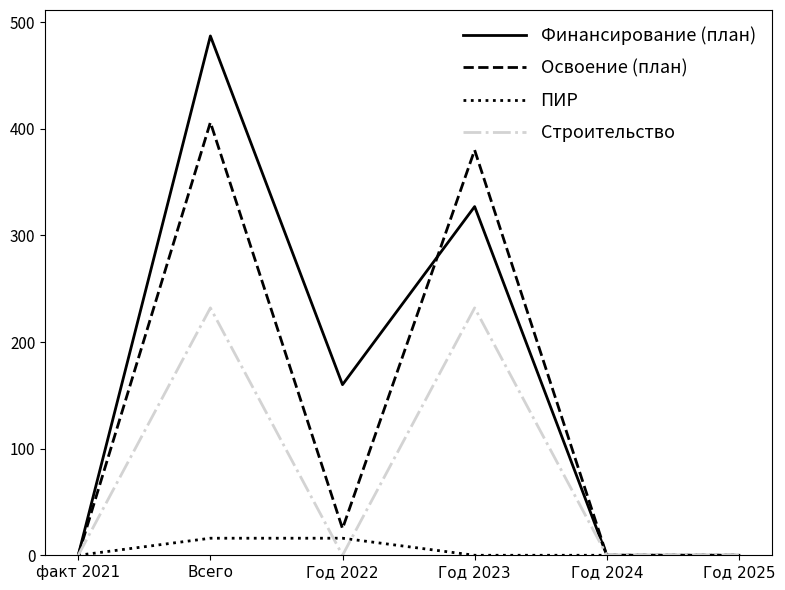

What value does the Освоение (план) series have at Всего, to the nearest 50?

400